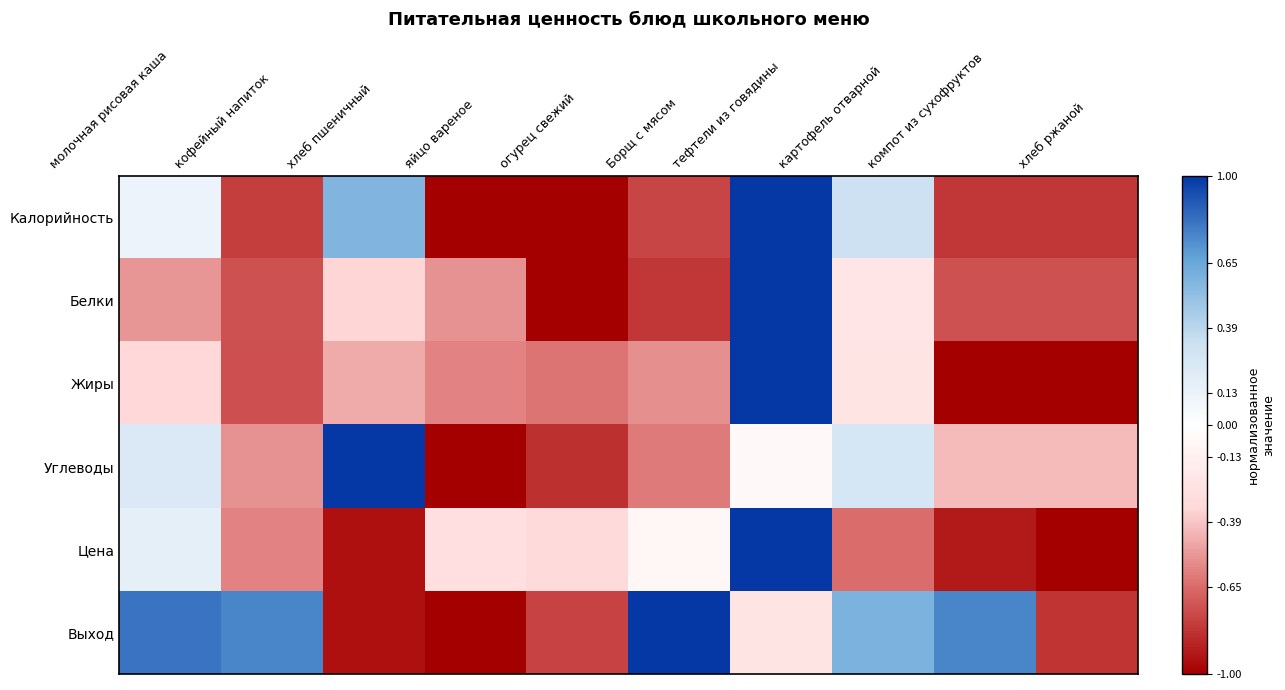

What is the smallest value displayed?

-1.0